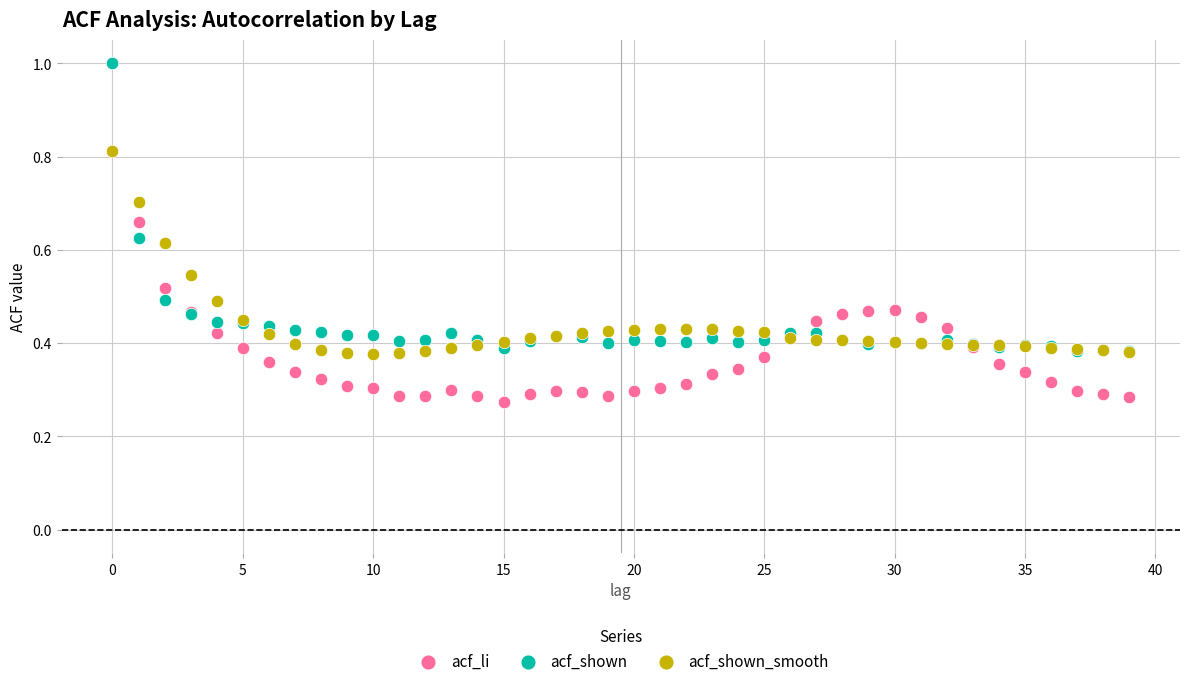

Which series contains the lowest Y value?

acf_li